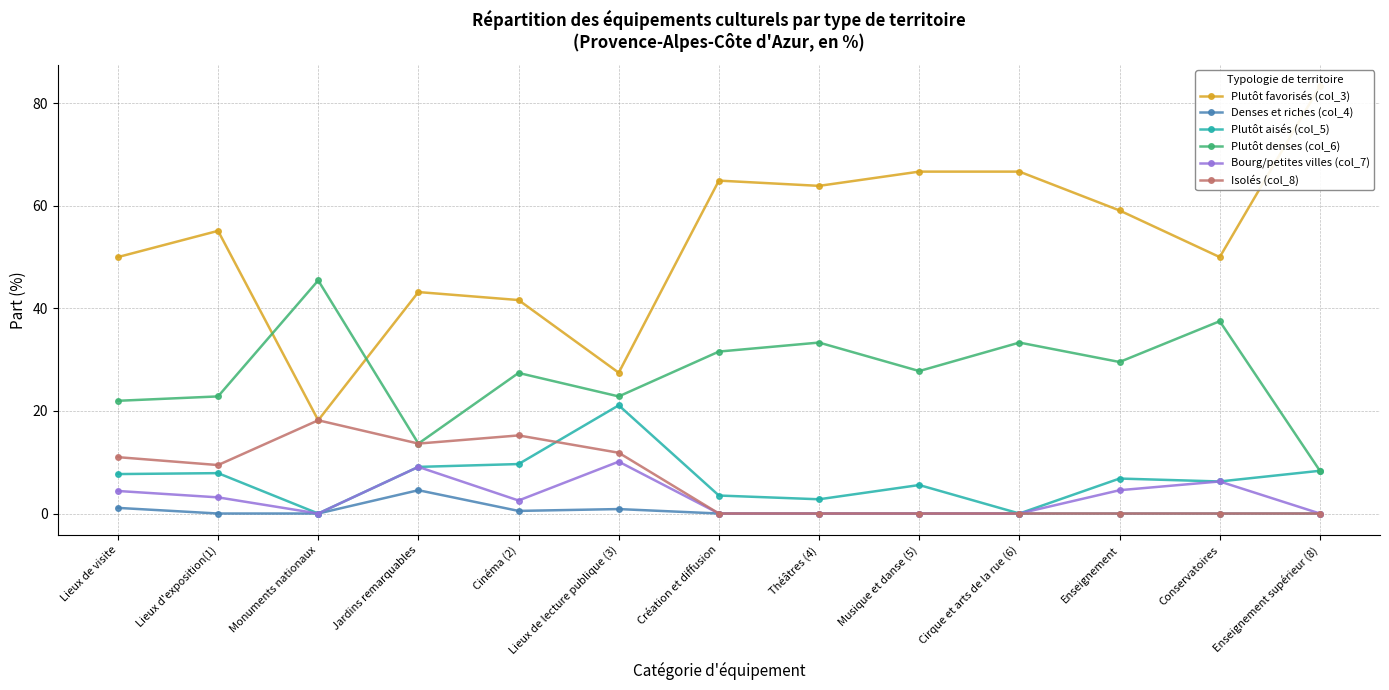

How many interior local valleys does the Plutôt favorisés (col_3) series have?

4